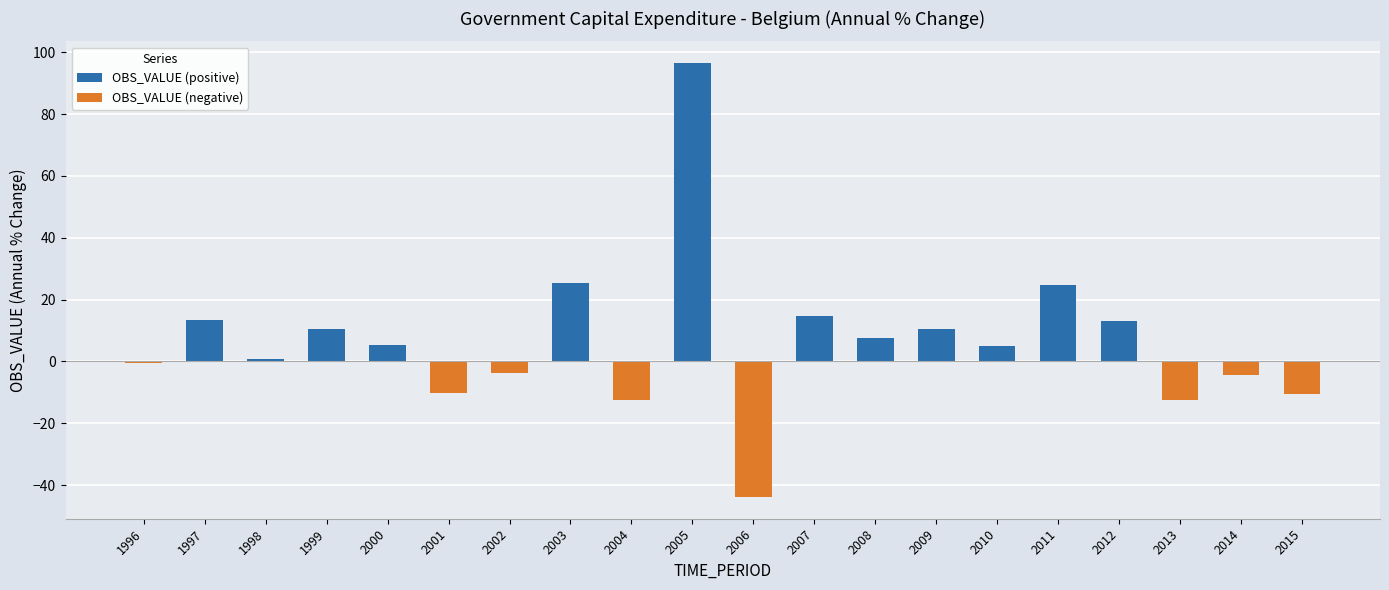

At which label is OBS_VALUE (negative) closest to -21?

2004